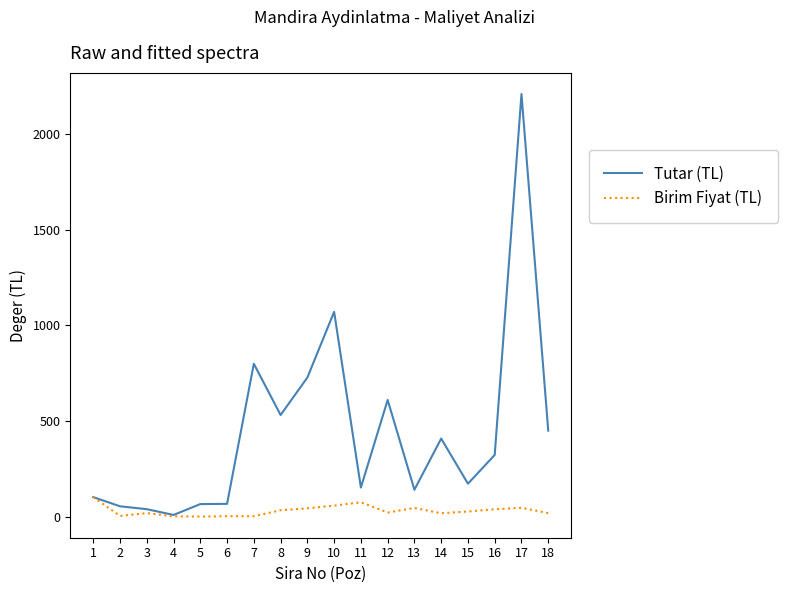

Which series changed the most between 10 and 14?

Tutar (TL)